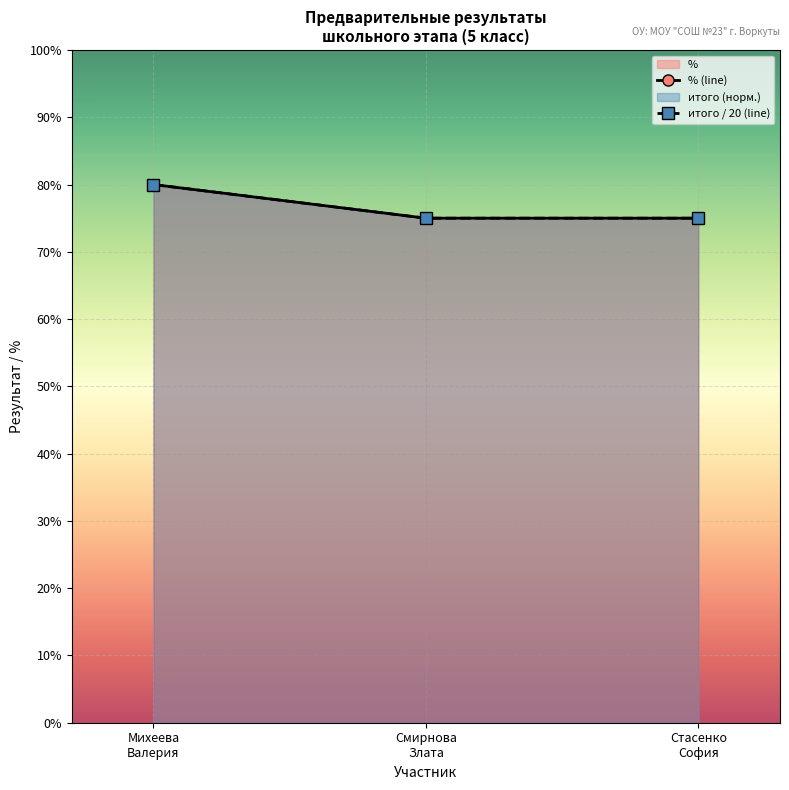

What is the label of the 3rd point from the left?

Стасенко
София